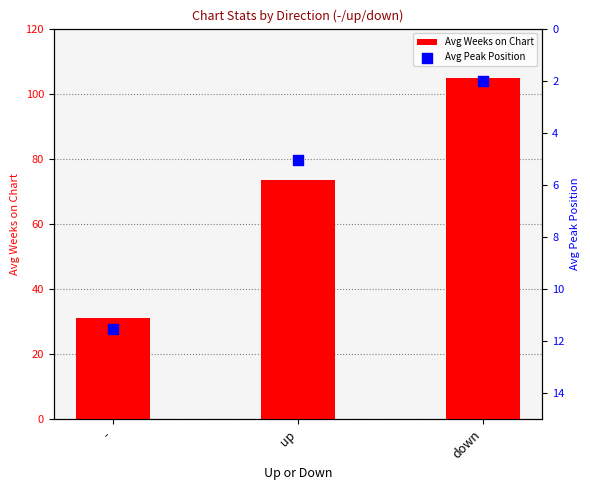

At how many categories does at least one series exceed 58?

2